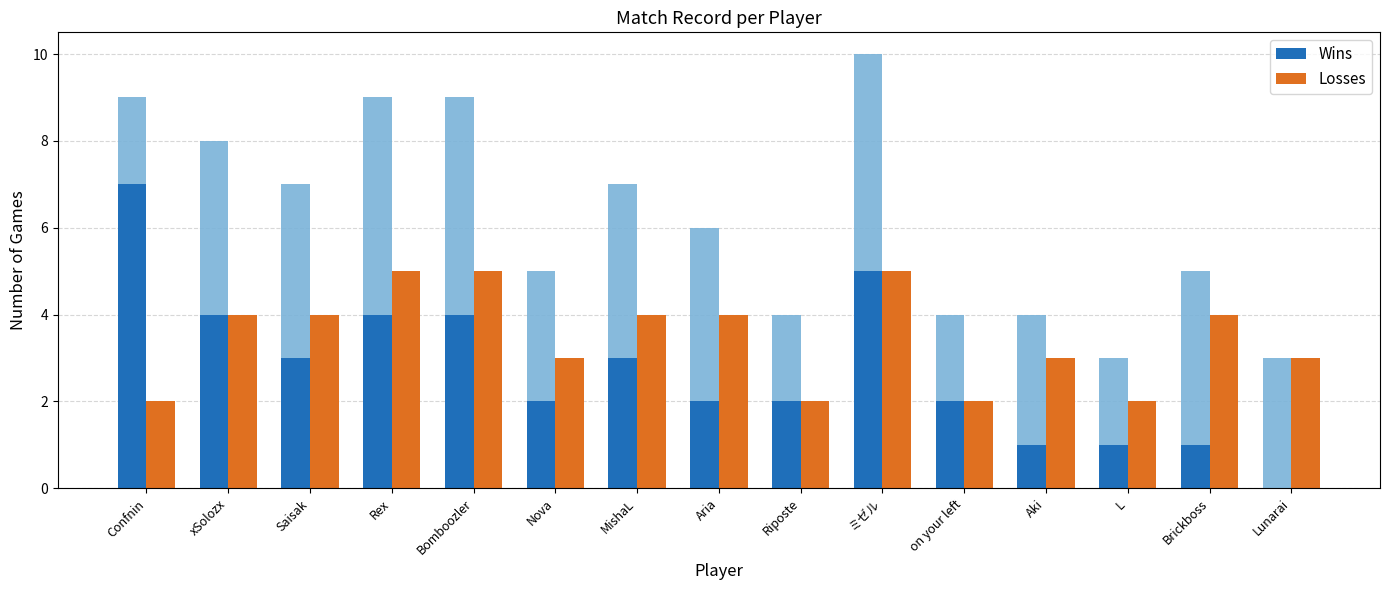

What is the value of the Losses bar at the 3rd from the left?

4